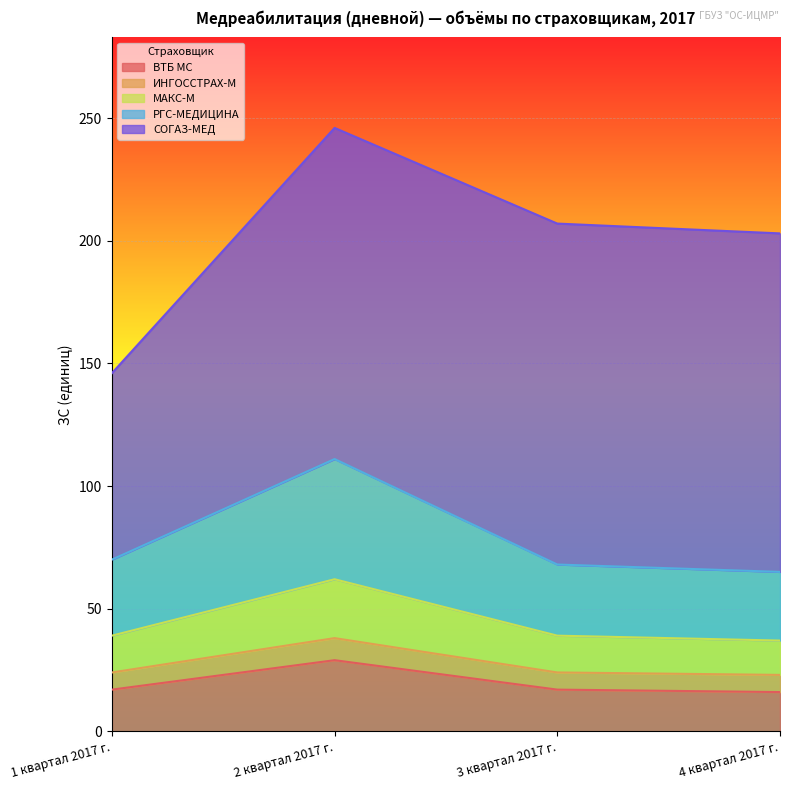

True or false: МАКС-М and РГС-МЕДИЦИНА intersect in this chart.

False